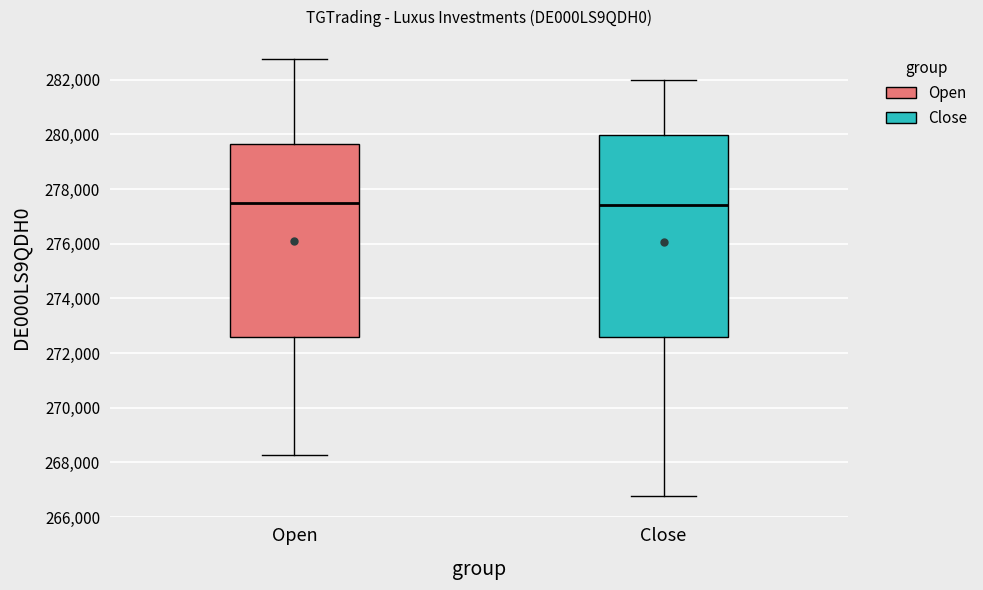

Where does the median line of the box for Close sit on the y-axis? The values are not printed on the chart, so give them approximately, as read against the axis.

277400